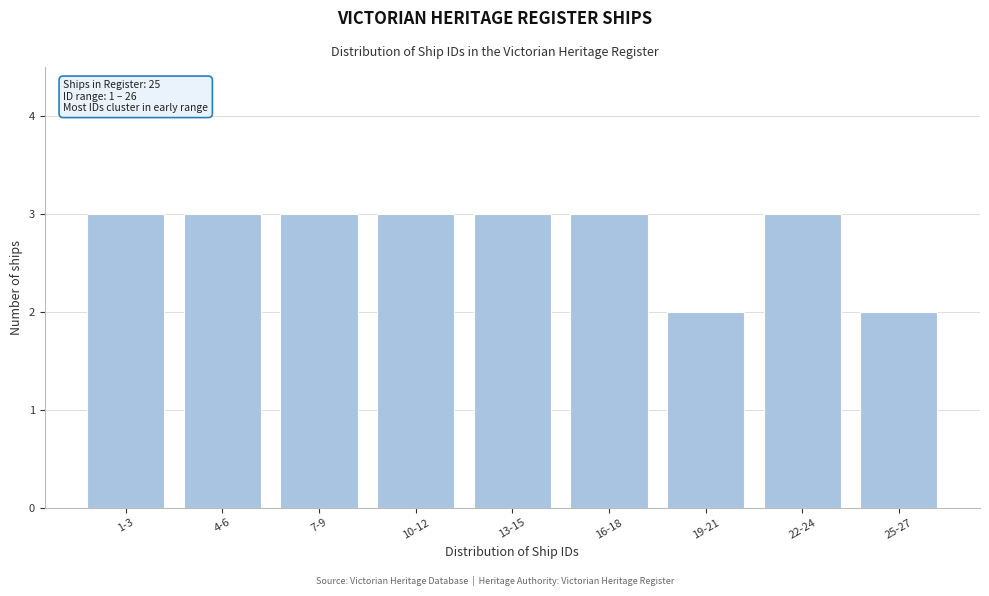

Reading right to left, list all the values displayed in this chart.

2	3	2	3	3	3	3	3	3